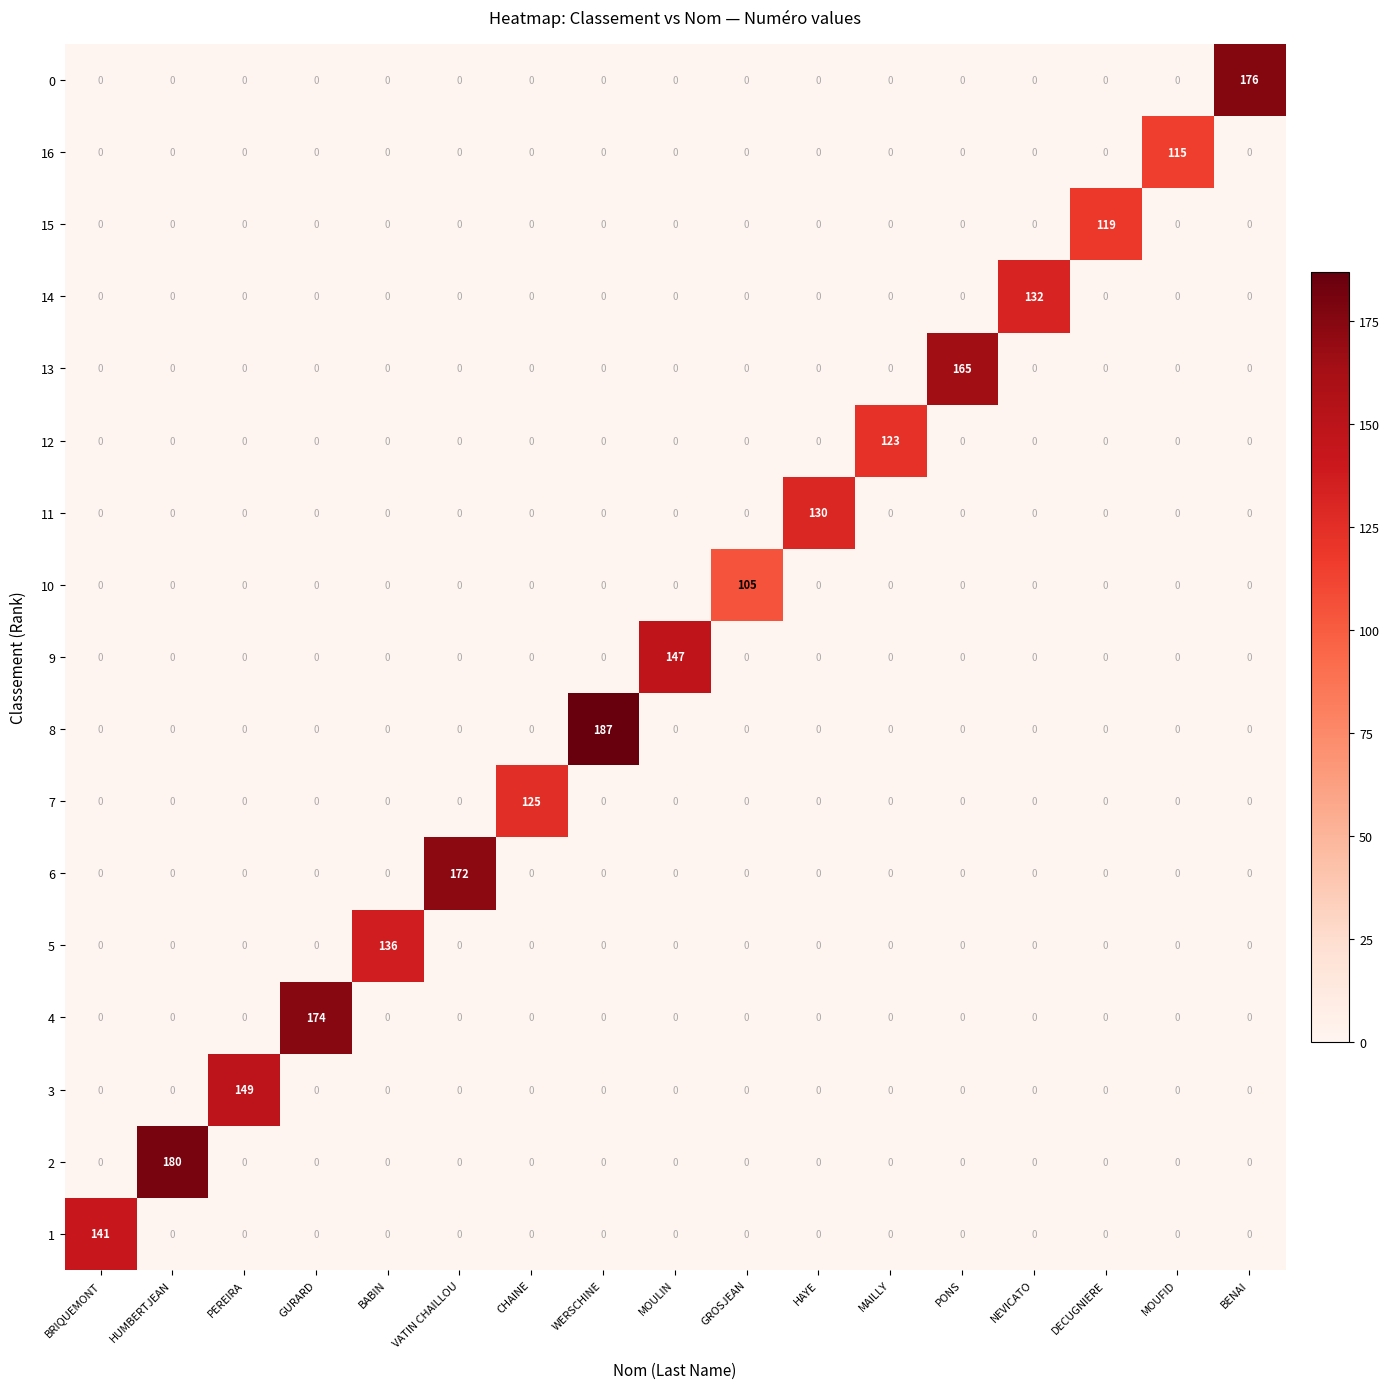

At which category does the chart reach its peak across all series?

WERSCHINE